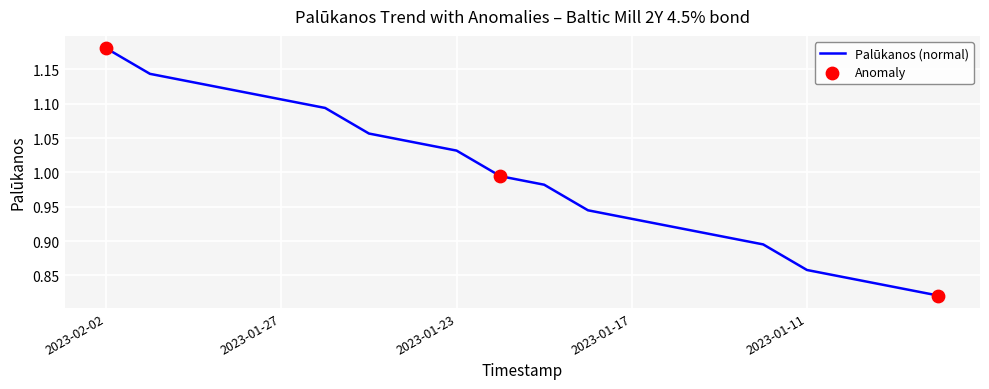

What is the difference between the maximum and minimum values?

0.4